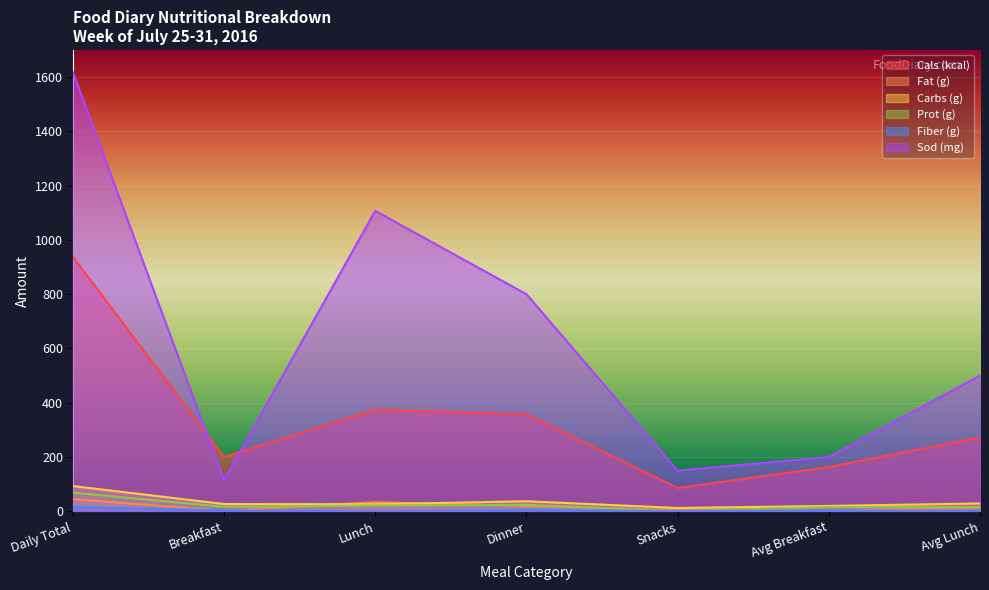

What is the lowest value of the Fat (g) series?

2.3